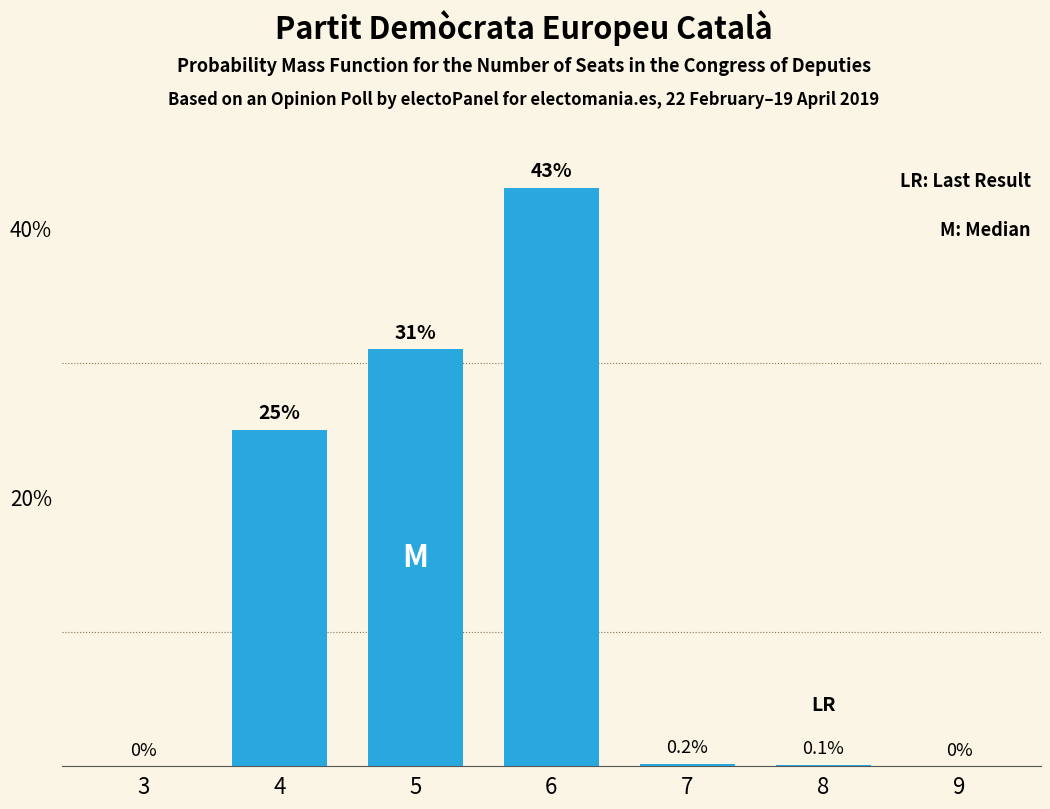

Reading left to right, extract all data points from this chart.

3=0.0	4=25.0	5=31.0	6=43.0	7=0.2	8=0.1	9=0.0